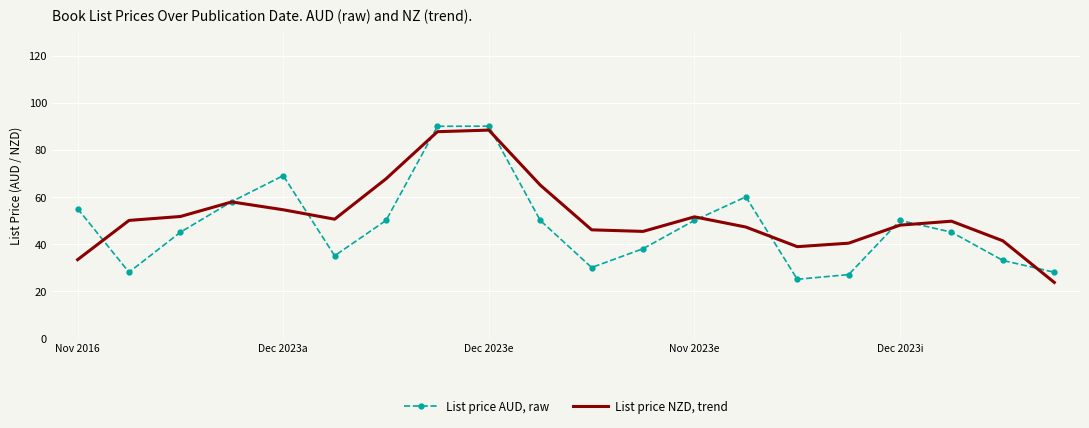

What is the greatest value displayed?

90.0